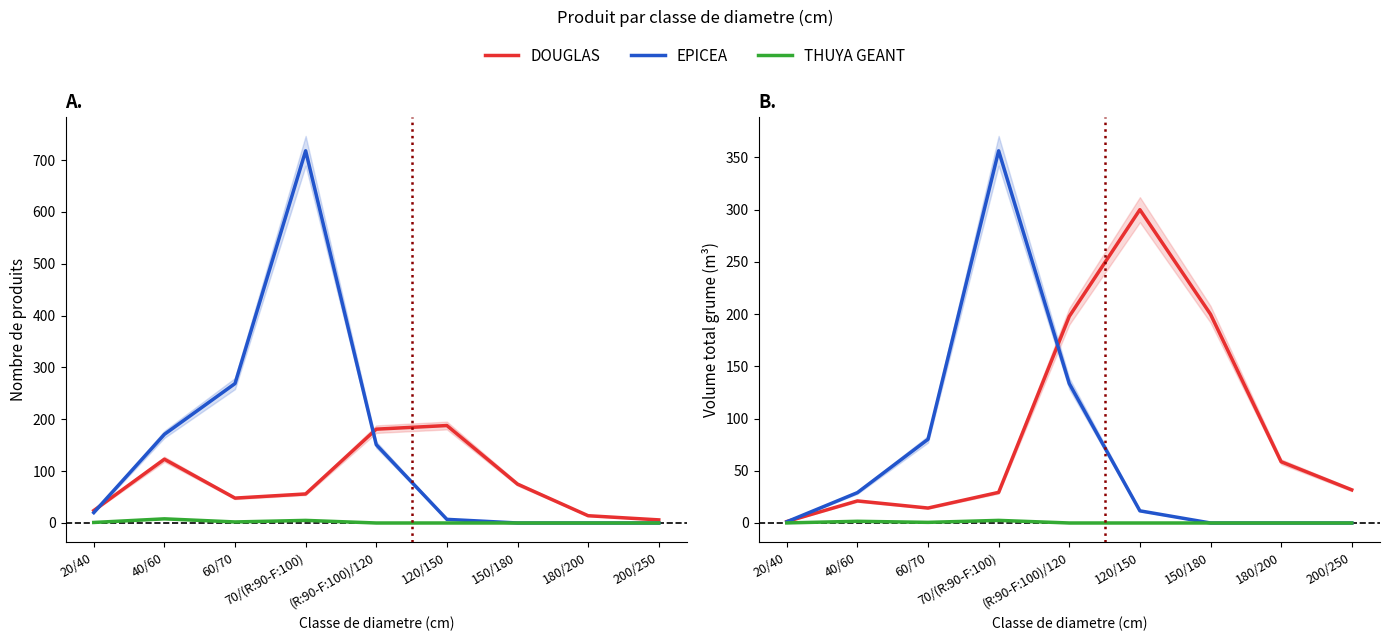

What is the difference between the EPICEA values at 150/180 and 120/150?

11.6